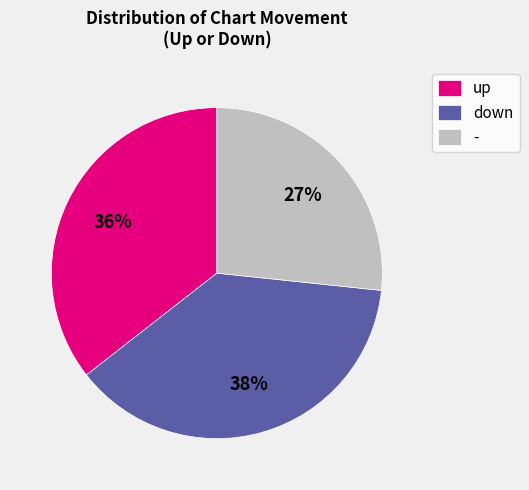

What percentage is the - slice, to the nearest percent?

27%